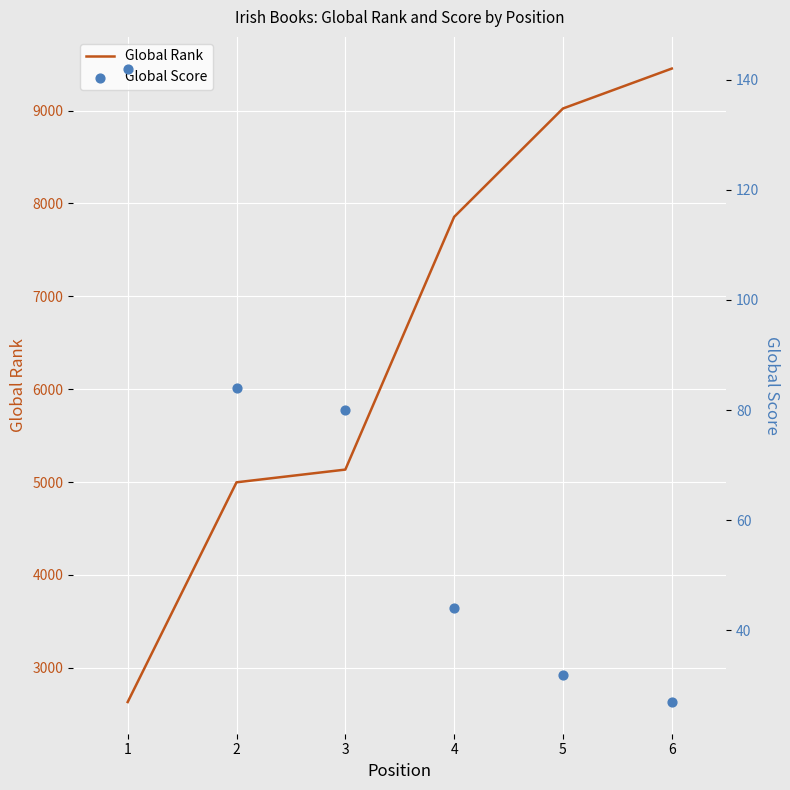

Is the value of Global Rank at 3 greater than the value of Global Score at 1?

Yes